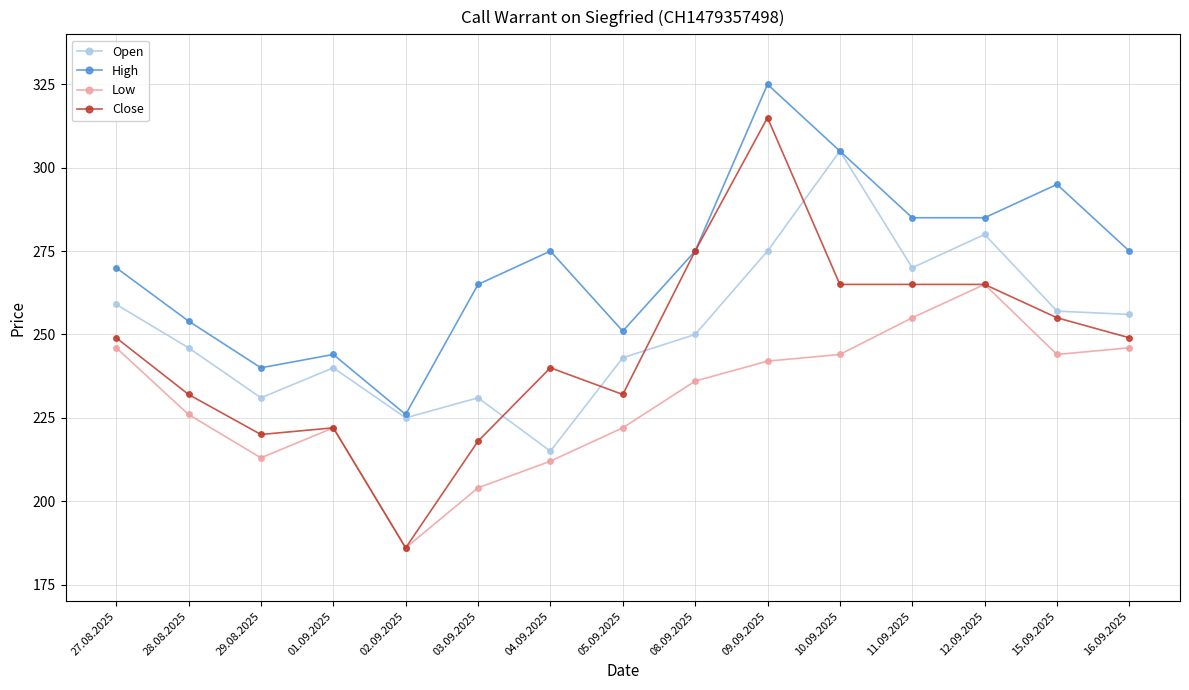

What is the sum of all Close values?

3688